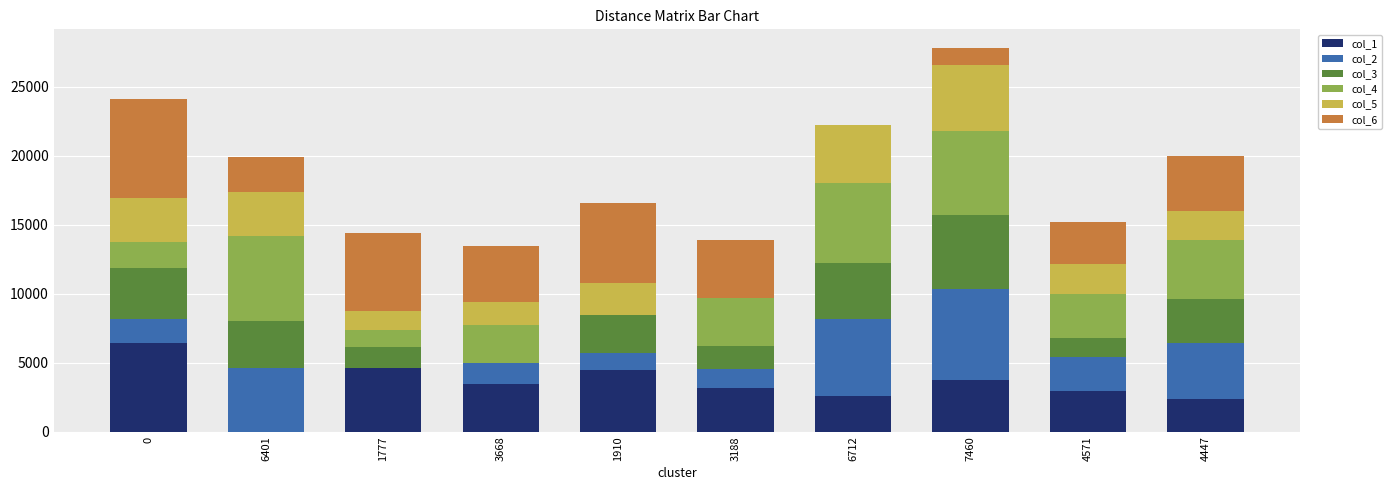

The col_1 series shows 5710 at 7460. True or false?

False